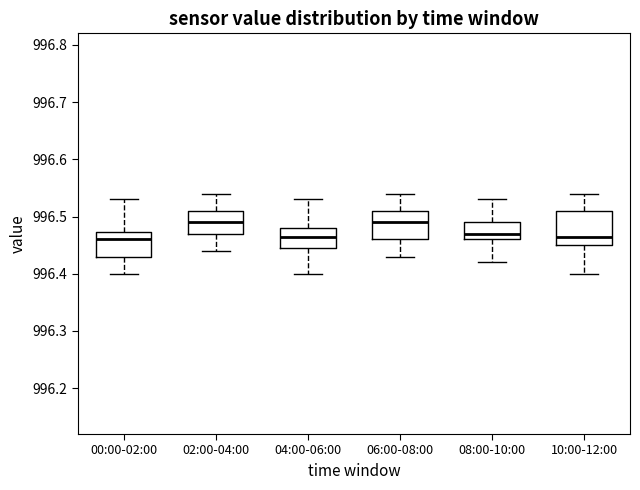

Reading left to right, transcribe this box plot: for each box, give where its median line is, the range the box spans, and where its two whiskers end, as read against the y-axis. The values are not printed on the chart, so give them approximately, as read against the axis.

00:00-02:00: median 996.46, box 996.43 to 996.47, whiskers 996.40 to 996.53
02:00-04:00: median 996.49, box 996.47 to 996.51, whiskers 996.44 to 996.54
04:00-06:00: median 996.47, box 996.45 to 996.48, whiskers 996.40 to 996.53
06:00-08:00: median 996.49, box 996.46 to 996.51, whiskers 996.43 to 996.54
08:00-10:00: median 996.47, box 996.46 to 996.49, whiskers 996.42 to 996.53
10:00-12:00: median 996.47, box 996.45 to 996.51, whiskers 996.40 to 996.54